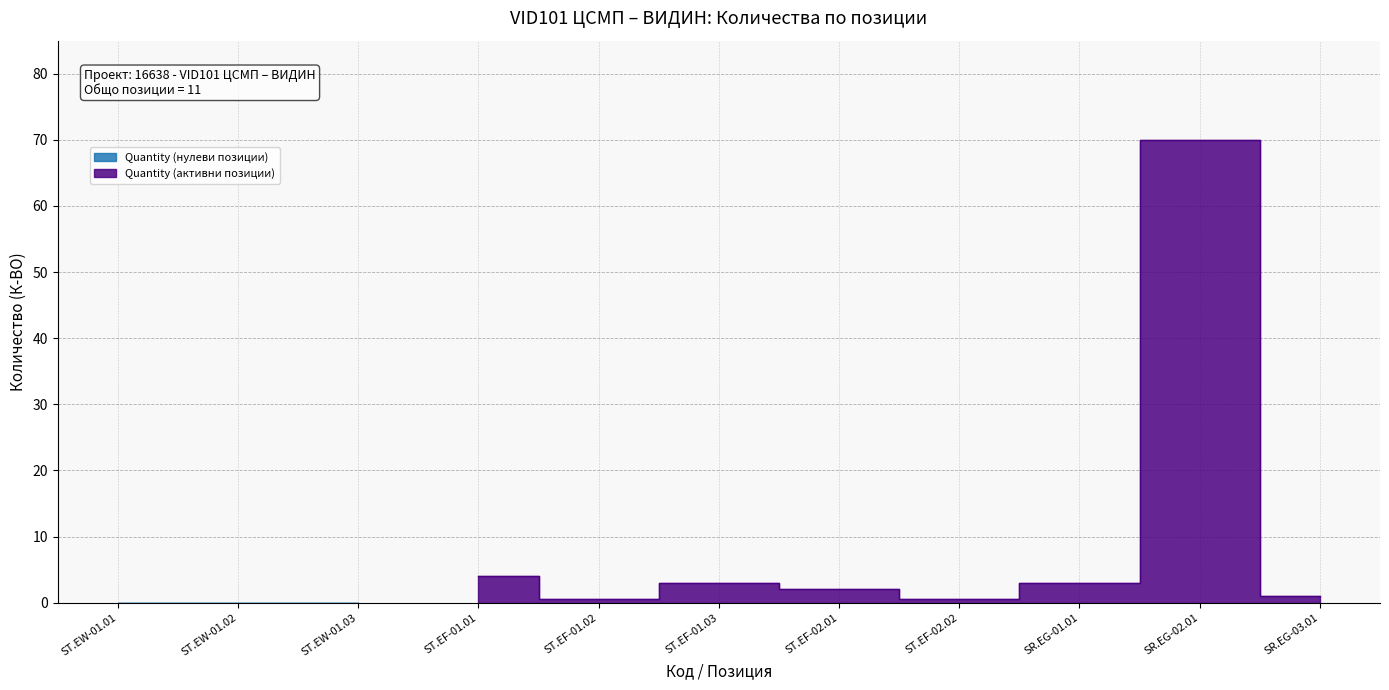

Rank the categories by value from highest to lowest.

SR.EG-02.01, ST.EF-01.01, ST.EF-01.03, SR.EG-01.01, ST.EF-02.01, SR.EG-03.01, ST.EF-01.02, ST.EF-02.02, ST.EW-01.01, ST.EW-01.02, ST.EW-01.03